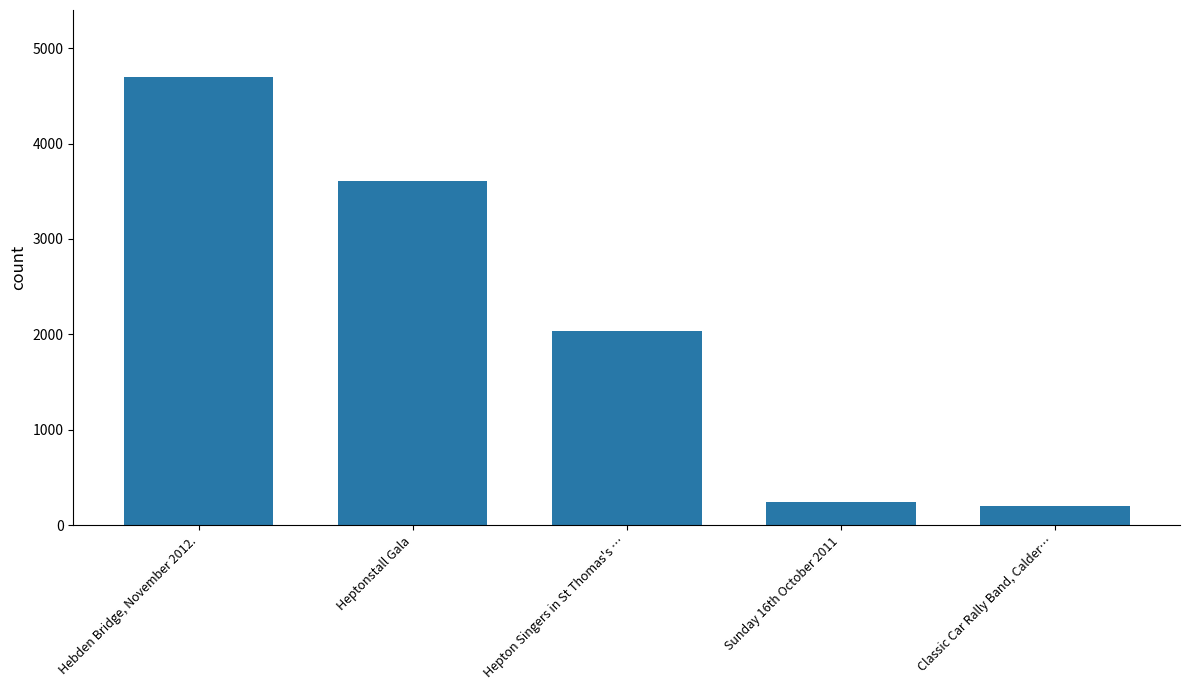

List the labels in order of value, largest first.

Hebden Bridge, November 2012., Heptonstall Gala, Hepton Singers in St Thomas's …, Sunday 16th October 2011, Classic Car Rally Band, Calder…